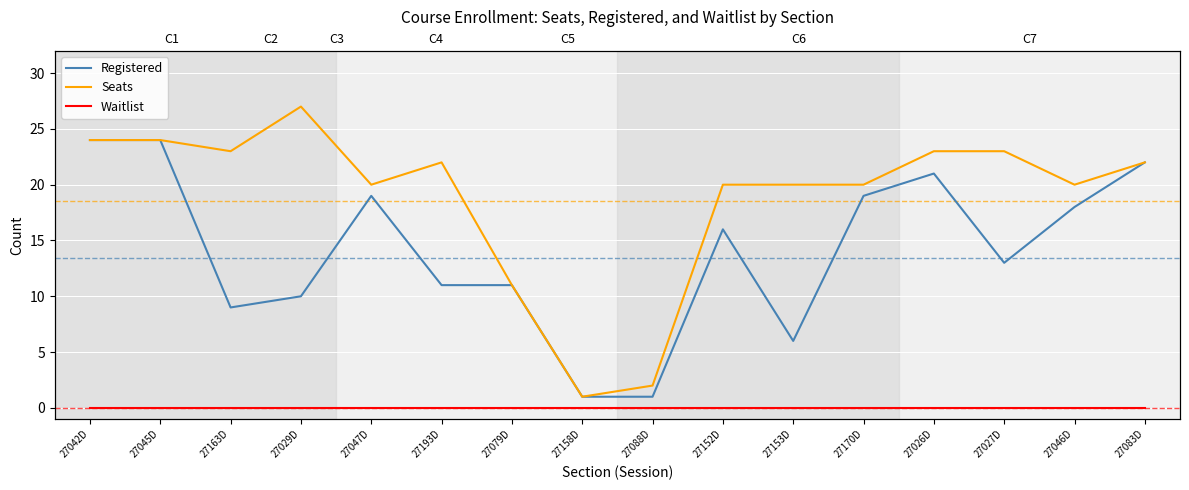

What is the label of the 7th point from the right?

27152D